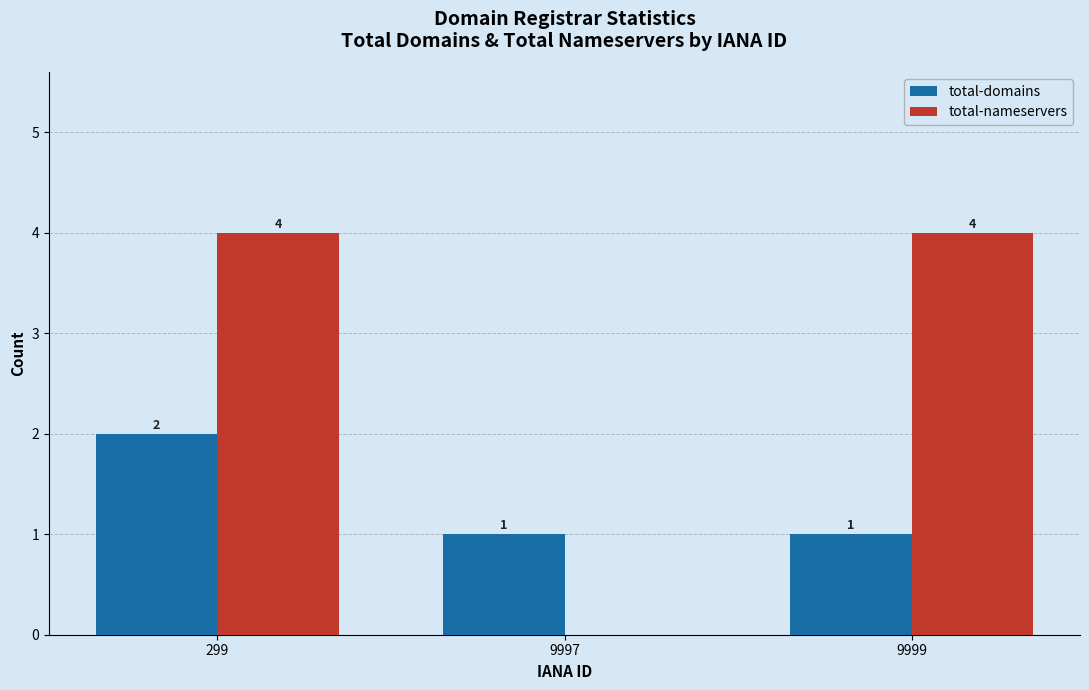

What is the sum of all total-nameservers values?

8